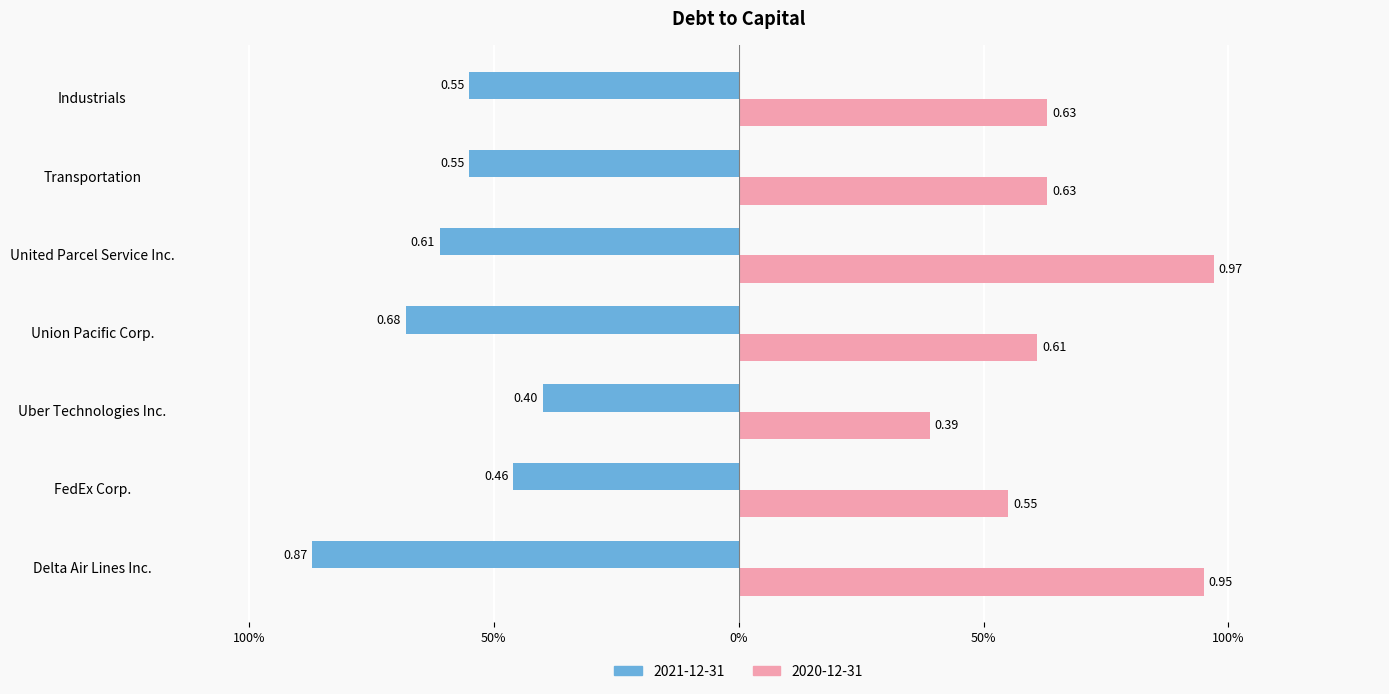

What is the label of the 3rd bar from the left?

Uber Technologies Inc.